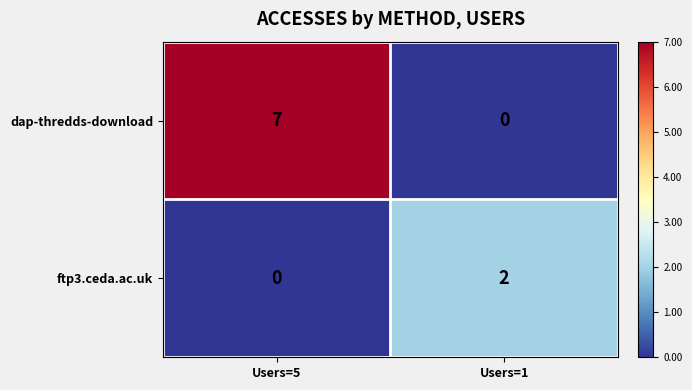

The dap-thredds-download series shows 7 at Users=5. True or false?

True